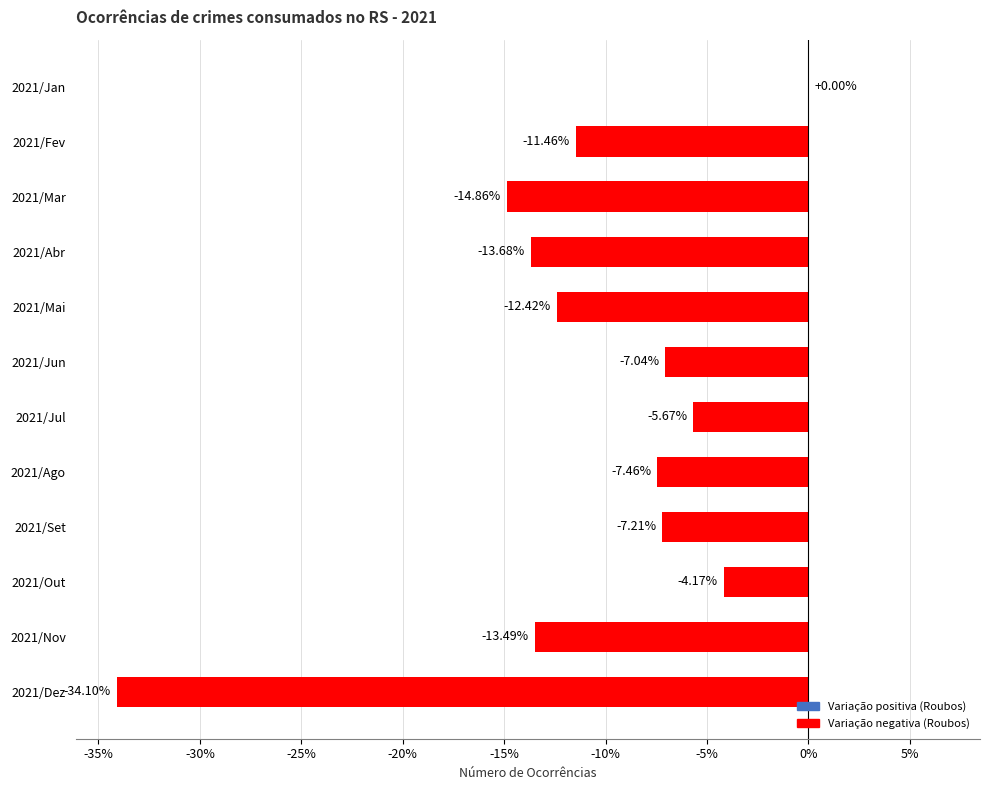

What is the sum of the values at 2021/Ago and 2021/Mai?

-19.9